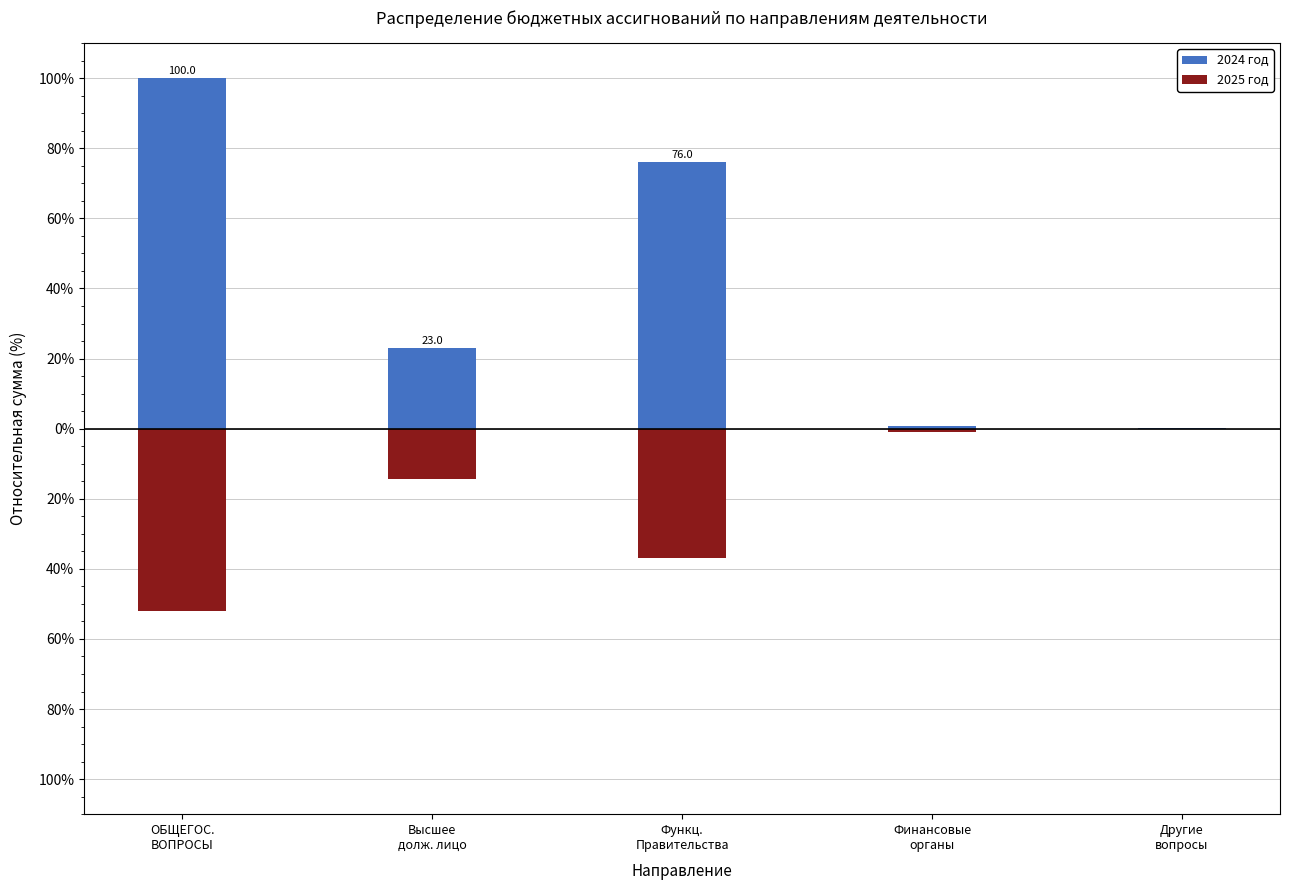

Which series has the widest spread of values?

2024 год